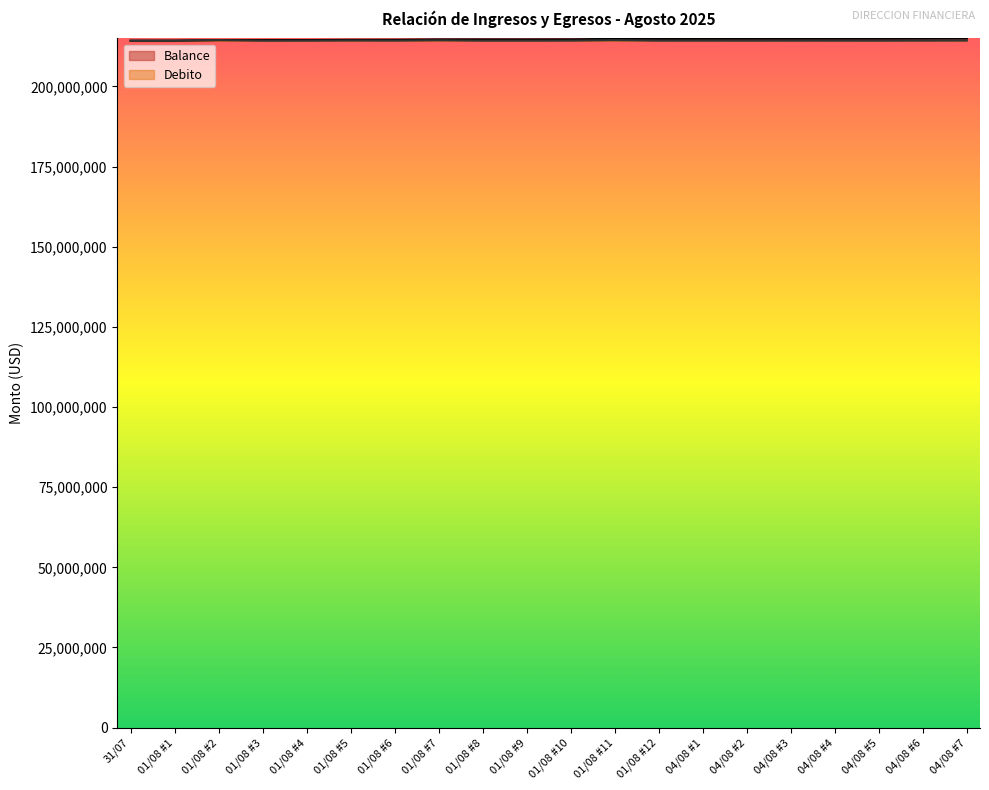

True or false: Debito and Balance cross at least once.

False